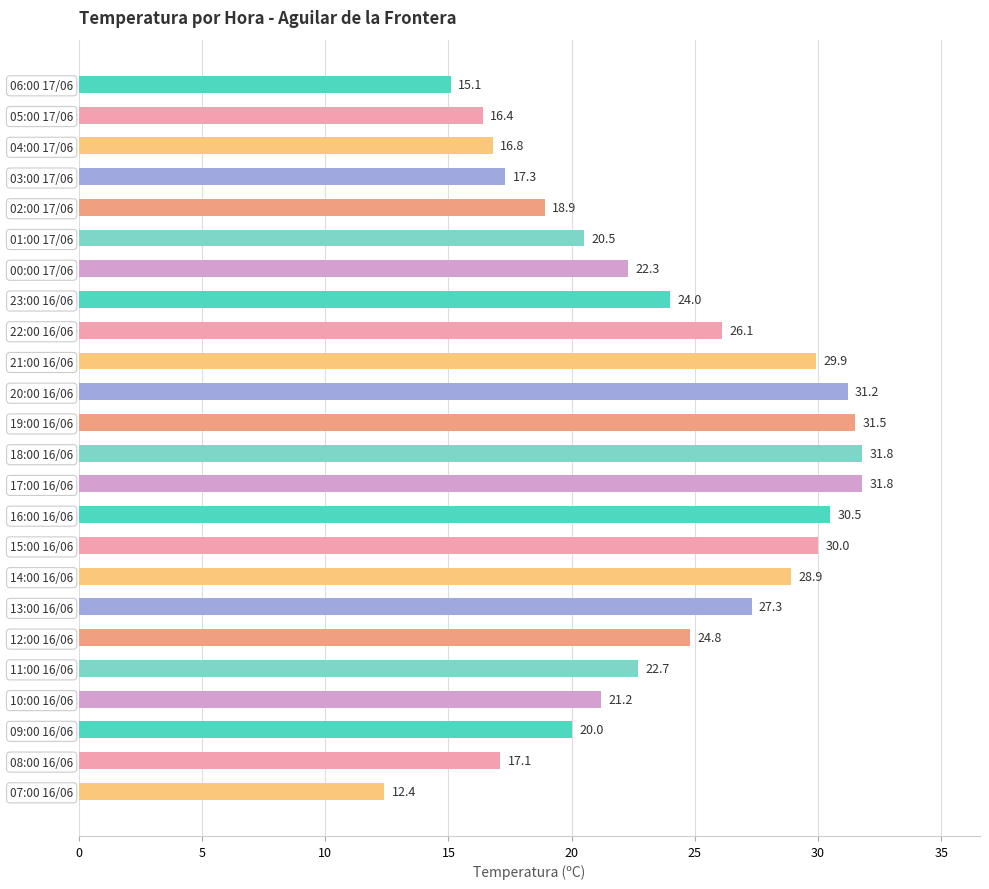

The chart shows a value of 30.5 at 16:00 16/06. True or false?

True